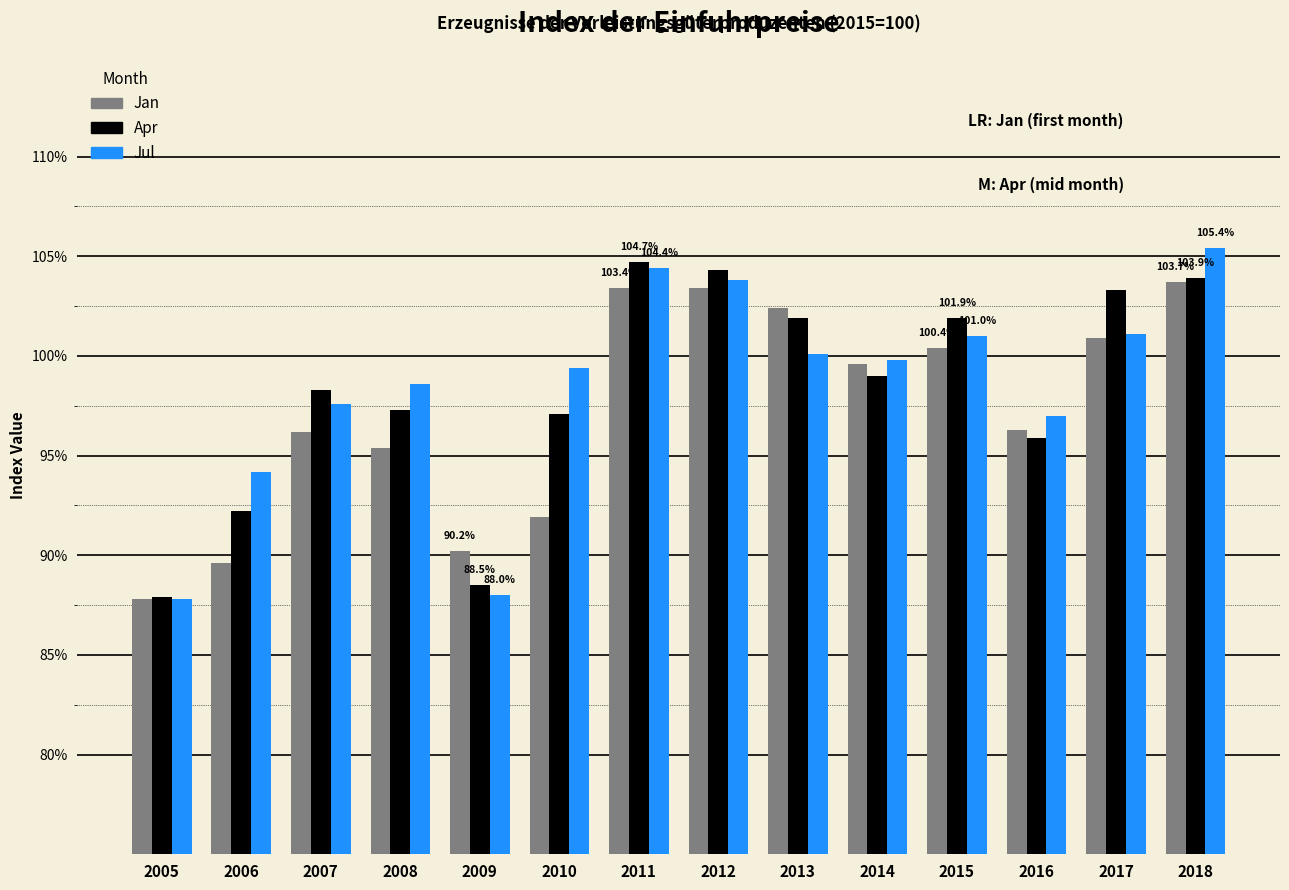

What is the value of the Jan bar at the 3rd from the left?

96.2